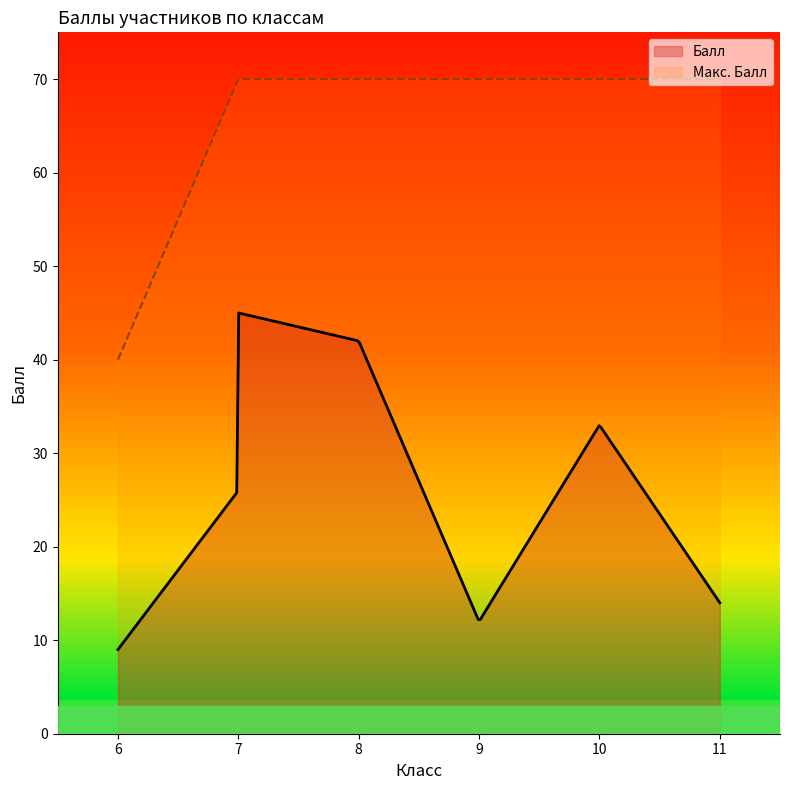

Reading right to left, list all the values displayed in this chart.

Балл: 14	33	12	42	45	36	26	9
Макс. Балл: 70	70	70	70	70	70	70	40